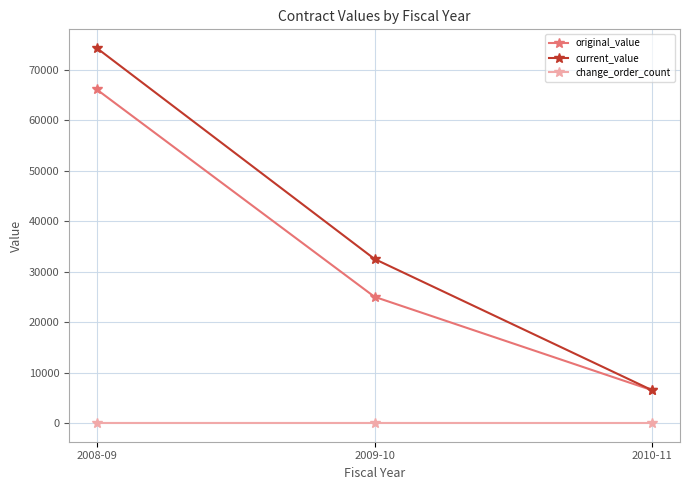

How many original_value values are between 6480 and 66080?

3